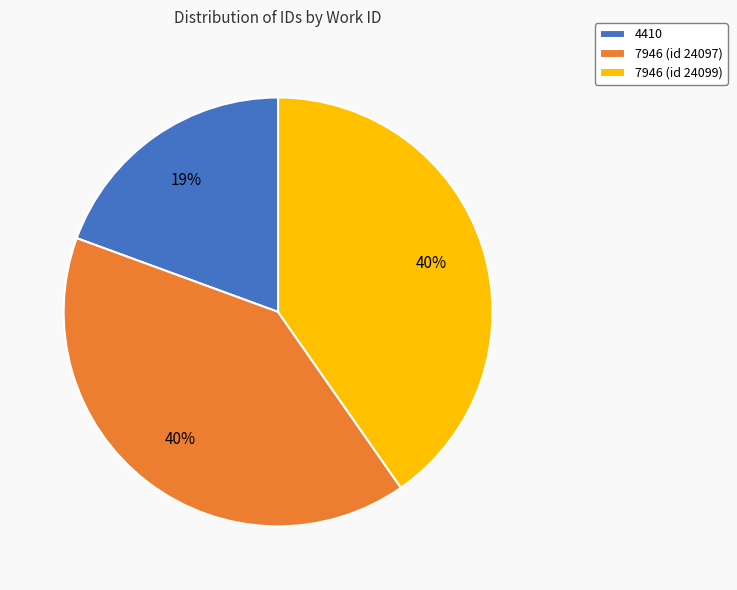

To the nearest percent, what percentage of the pie is 7946 (id 24097)?

40%